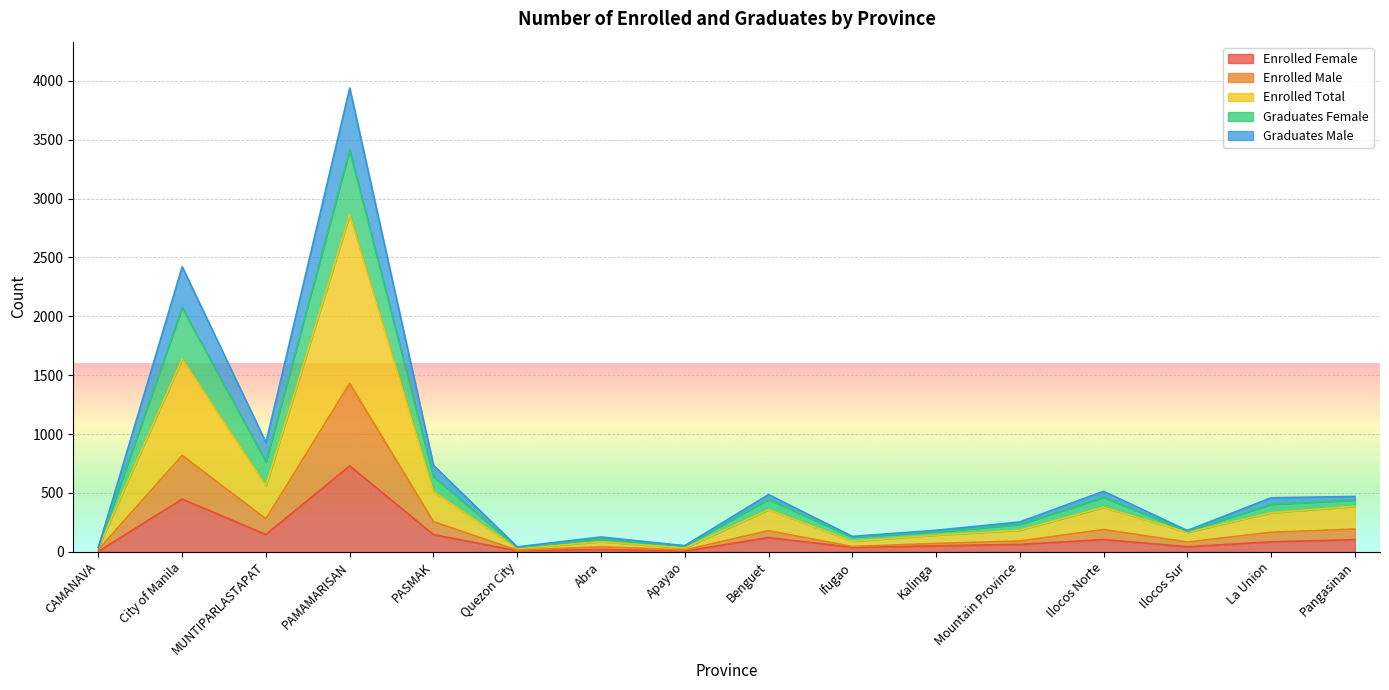

What are all the series names shown in the legend?

Enrolled Female, Enrolled Male, Enrolled Total, Graduates Female, Graduates Male